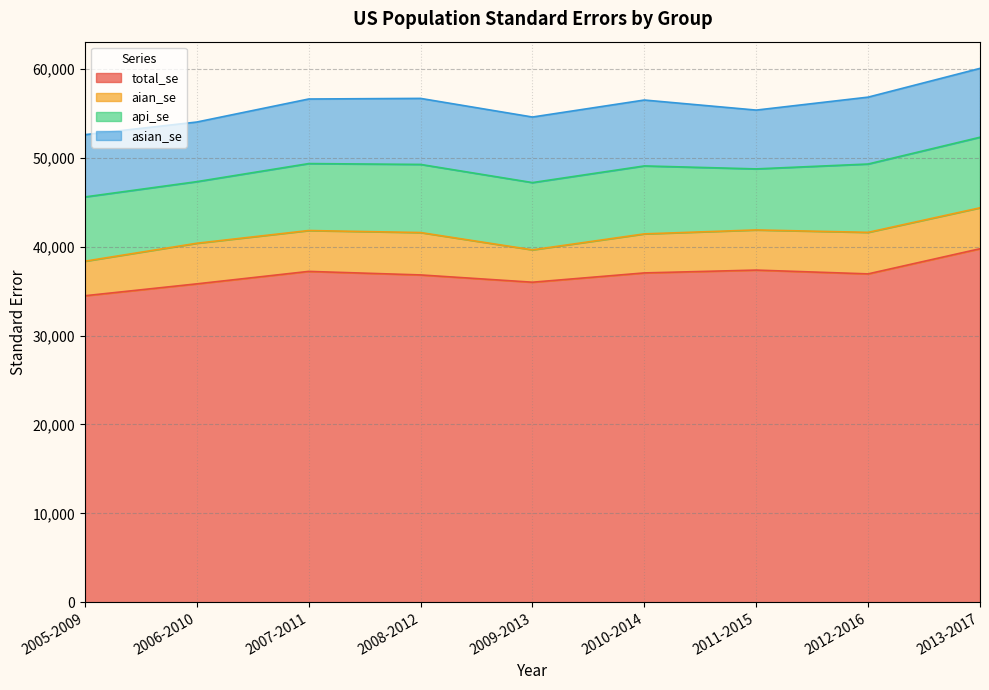

What are all the series names shown in the legend?

total_se, aian_se, api_se, asian_se